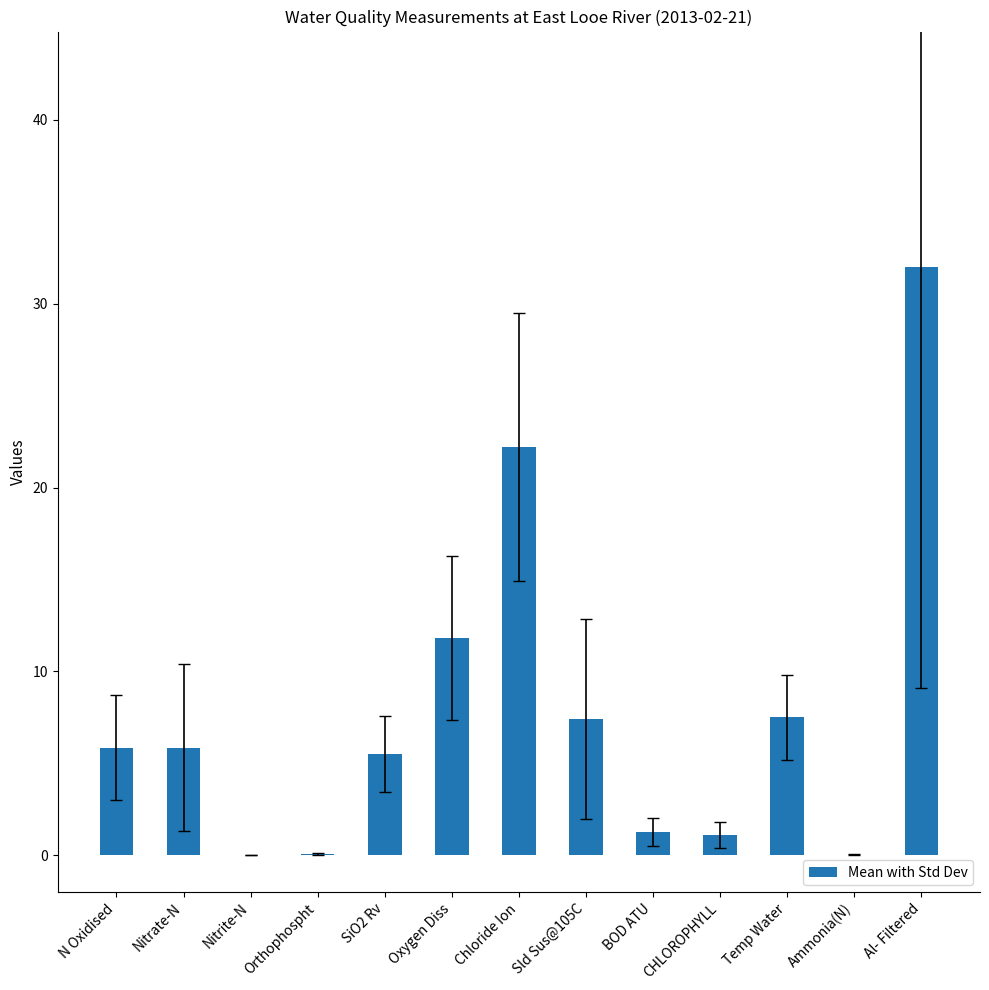

Read the value at N Oxidised.

5.9